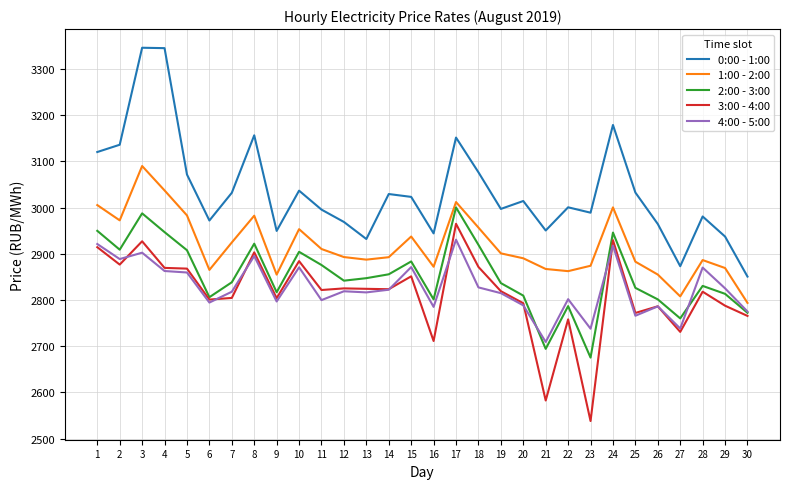

Which series has the largest total across all categories?

0:00 - 1:00